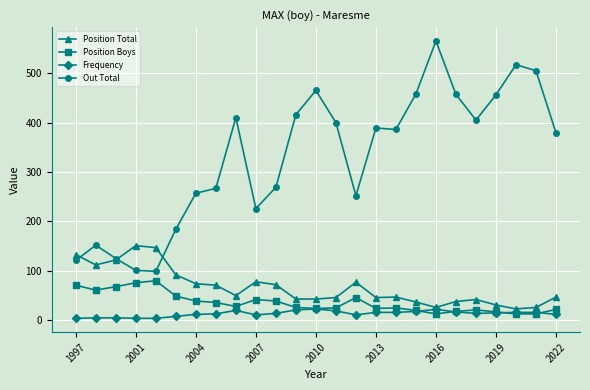

What is the minimum value for Position Total?

23